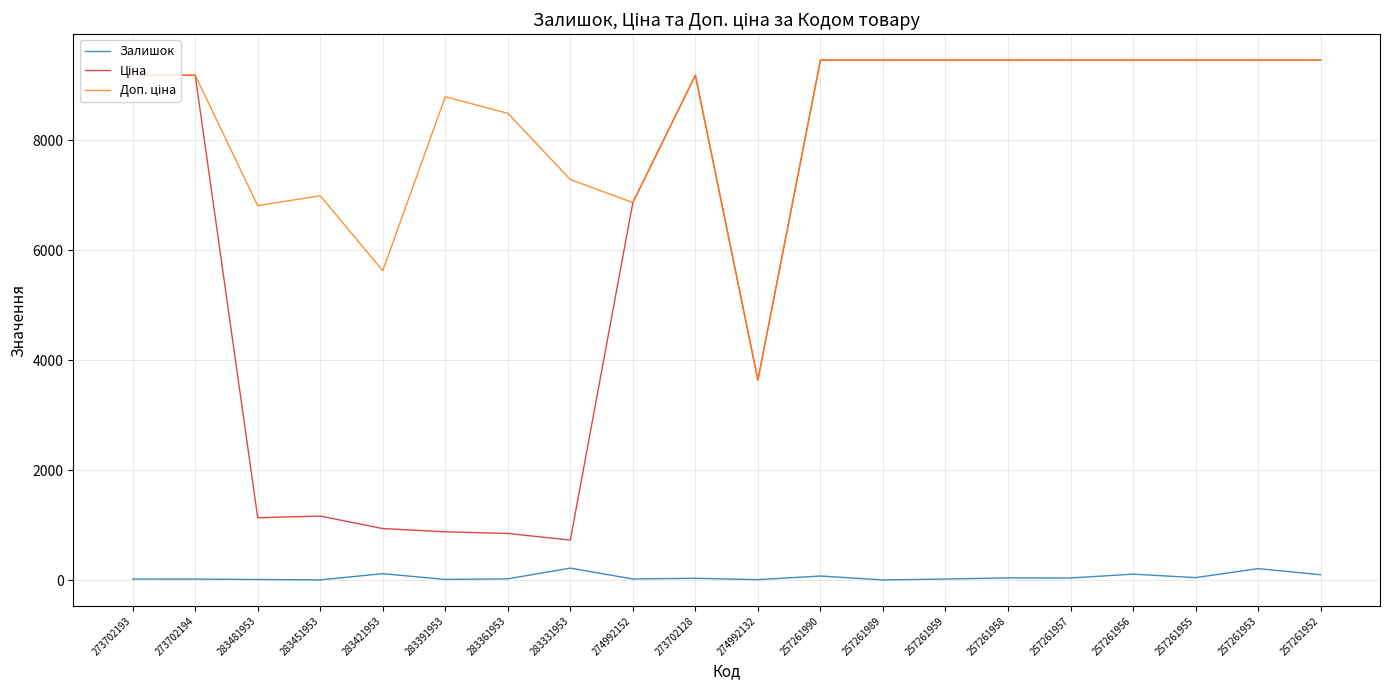

True or false: Залишок has a value of 9.0 at 274992132.

True